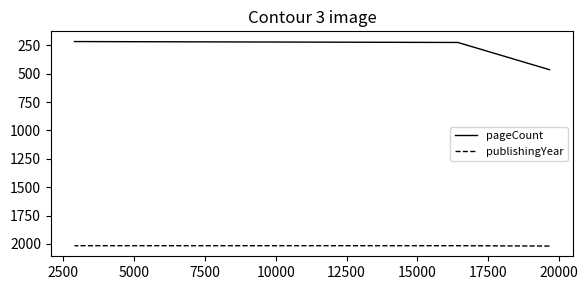

List the series in order of their overall mean, lowest first.

pageCount, publishingYear